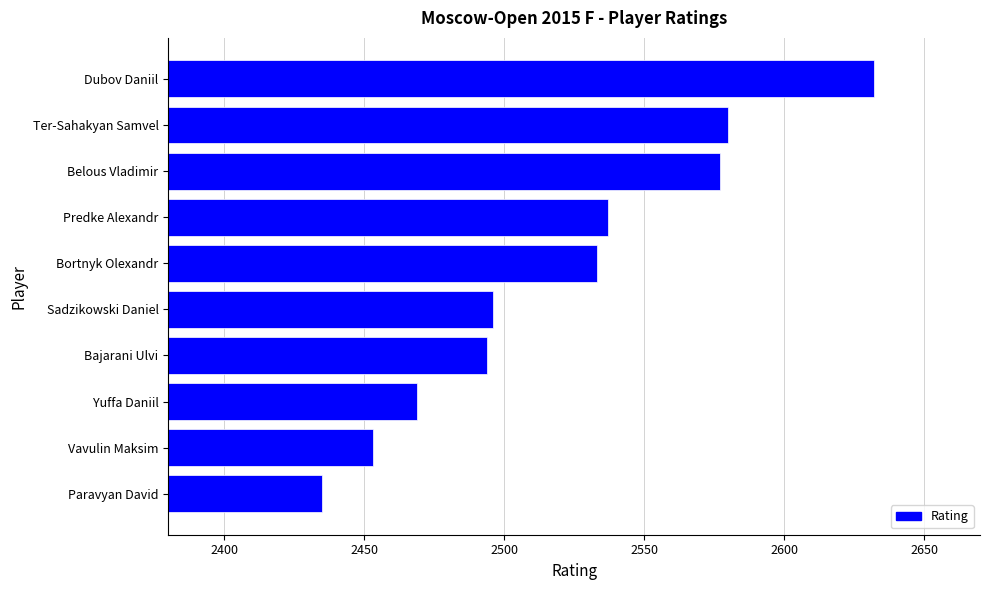

How many bars are there in total?

10